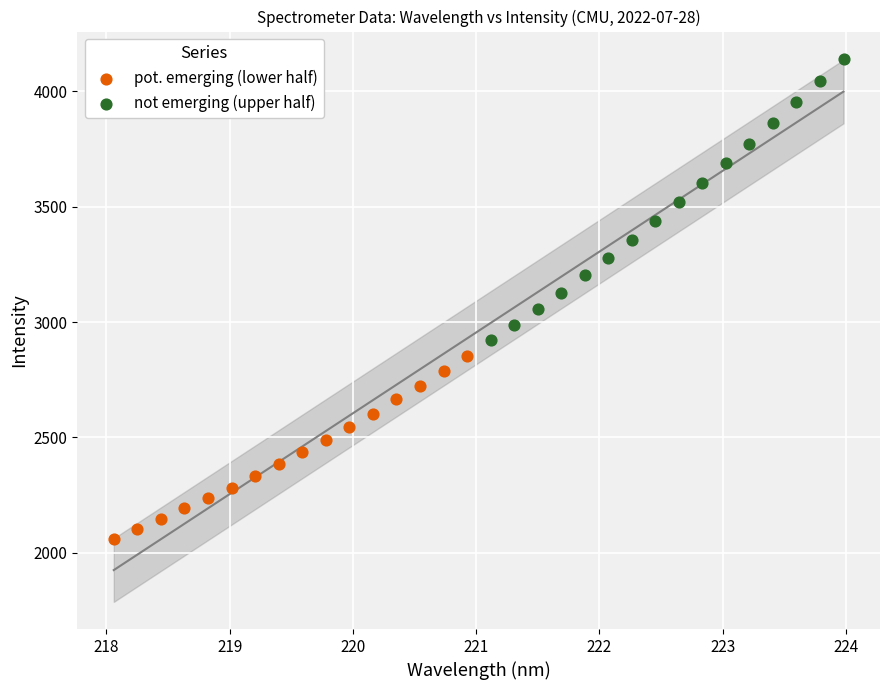

Which series has the widest spread of Y values?

not emerging (upper half)